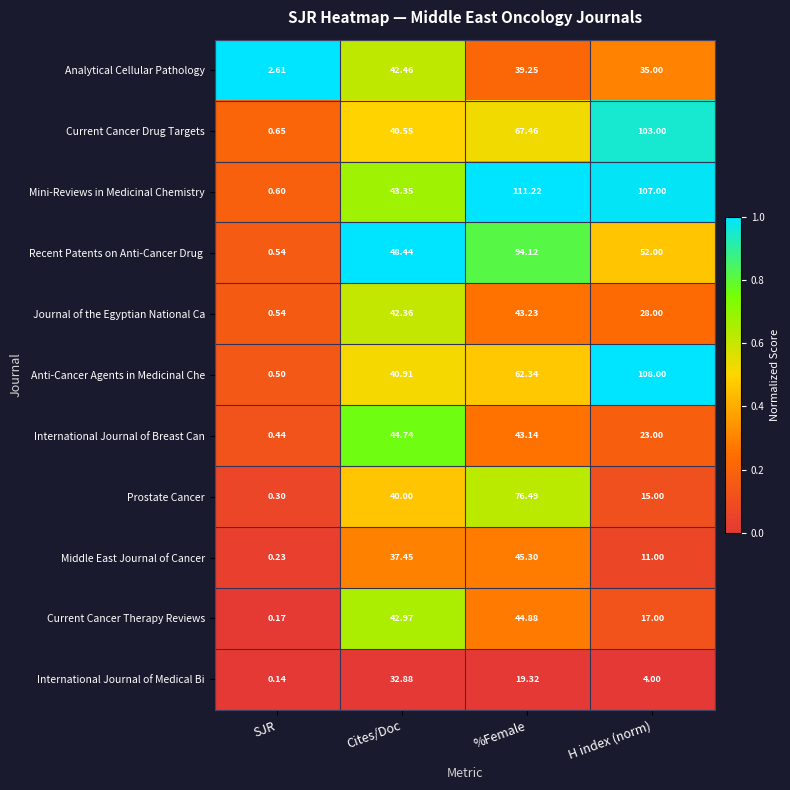

Which series has the largest range (max minus min)?

Mini-Reviews in Medicinal Chemistry